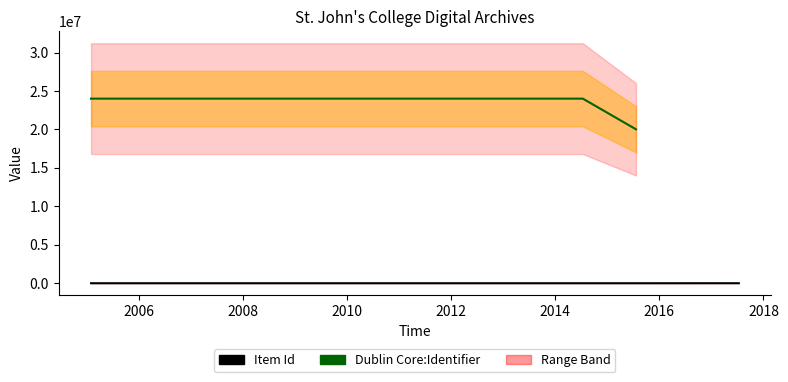

What is the difference between the highest and lowest values at 2014-07-14?

24003120